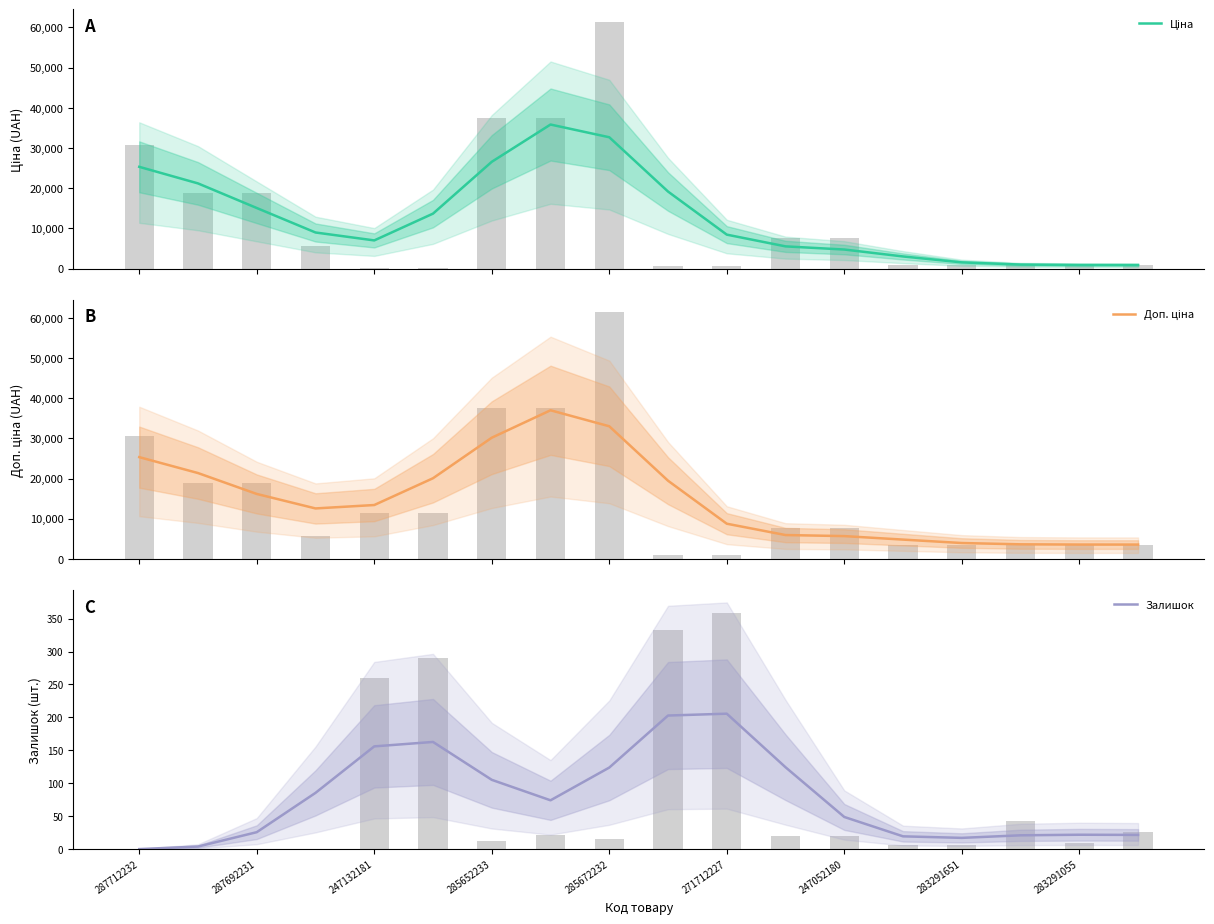

What position from the left is 271712227?

6